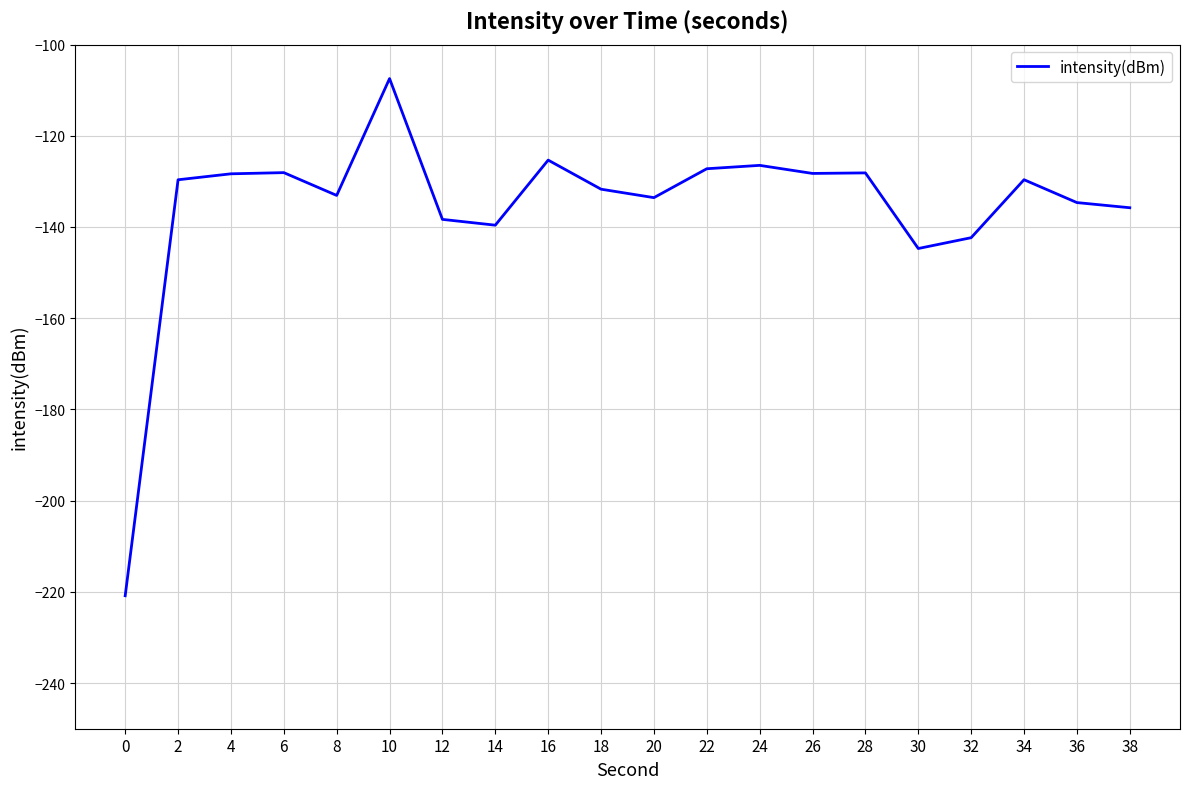

Is it true that the value at 0 is -220.8?

True